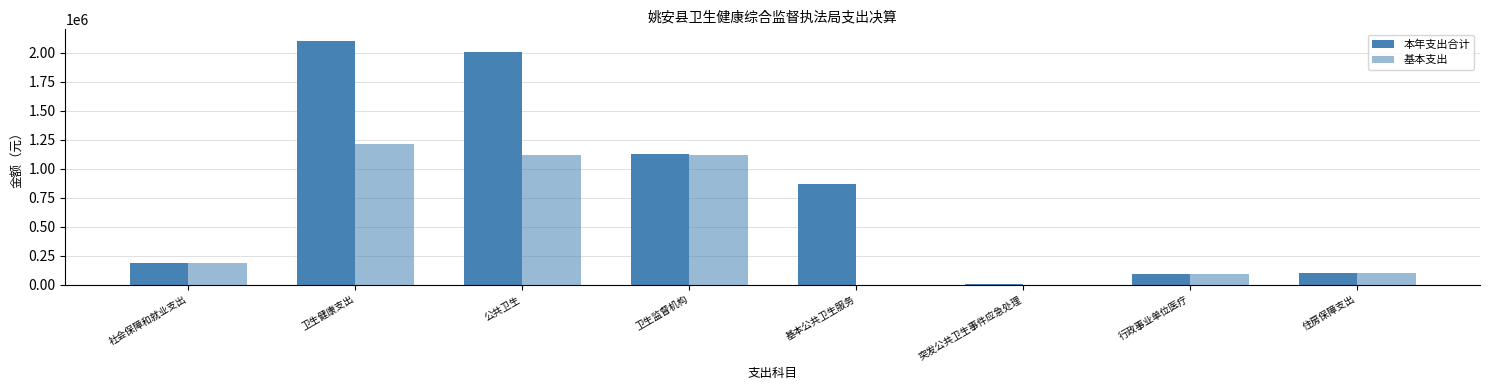

Reading right to left, what are all the values shown in this chart?

本年支出合计: 住房保障支出=96635.0	行政事业单位医疗=93897.4	突发公共卫生事件应急处理=3600.0	基本公共卫生服务=871340.4	卫生监督机构=1127533.4	公共卫生=2002473.9	卫生健康支出=2096371.2	社会保障和就业支出=185074.7
基本支出: 住房保障支出=96635.0	行政事业单位医疗=93897.4	突发公共卫生事件应急处理=0.0	基本公共卫生服务=0.0	卫生监督机构=1117063.4	公共卫生=1117063.4	卫生健康支出=1210960.8	社会保障和就业支出=185074.7